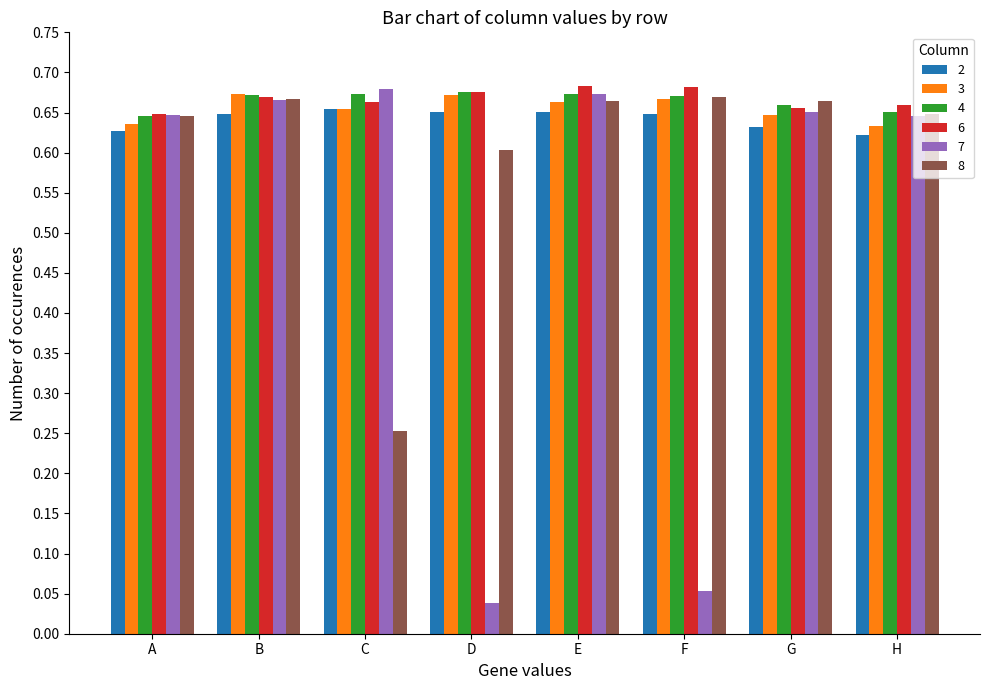

The value of 2 at F is 0.3. True or false?

False